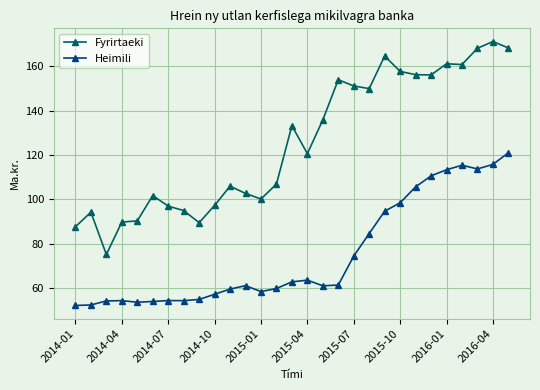

What is the sum of all Fyrirtaeki values?

3640.4